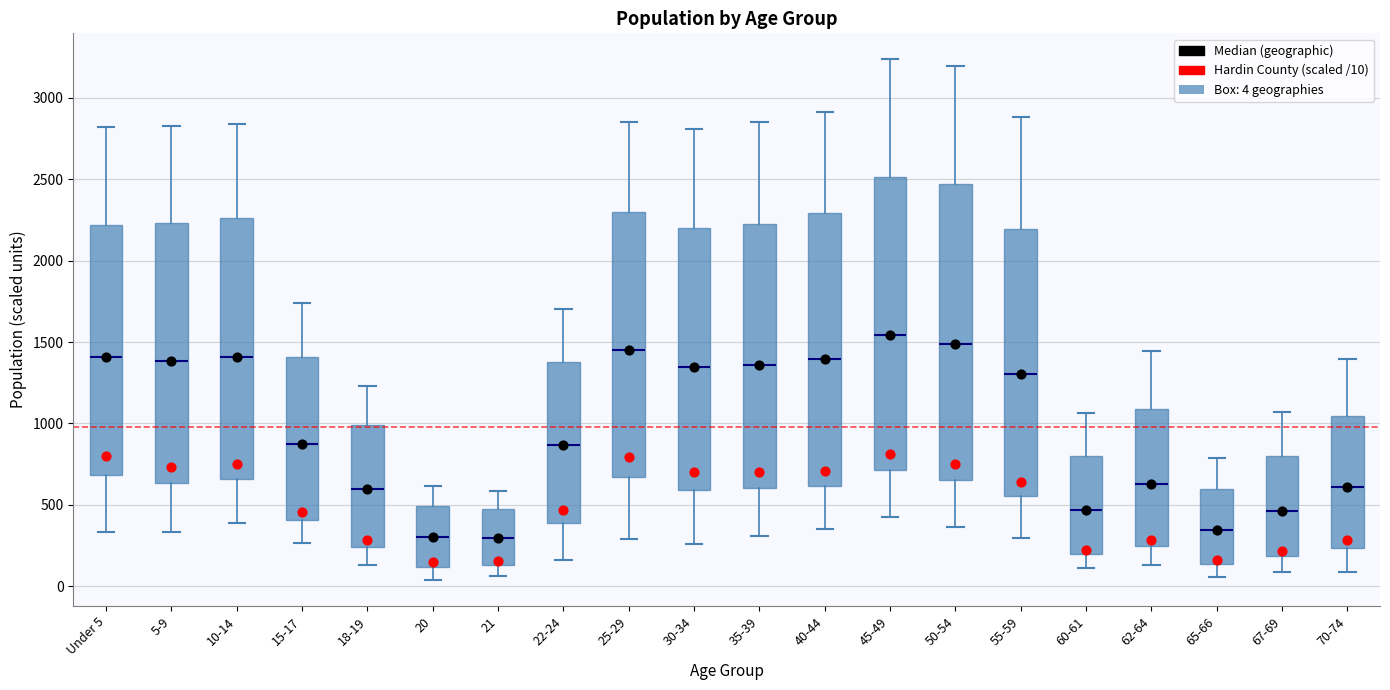

Where does the lower whisker of the box for 22-24 end on the y-axis? The values are not printed on the chart, so give them approximately, as read against the axis.

150